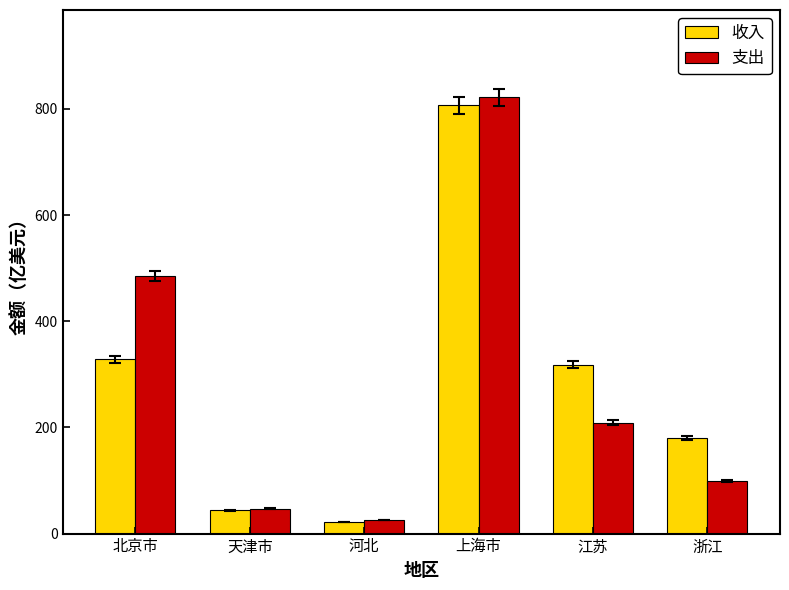

How many categories are shown in the chart?

6